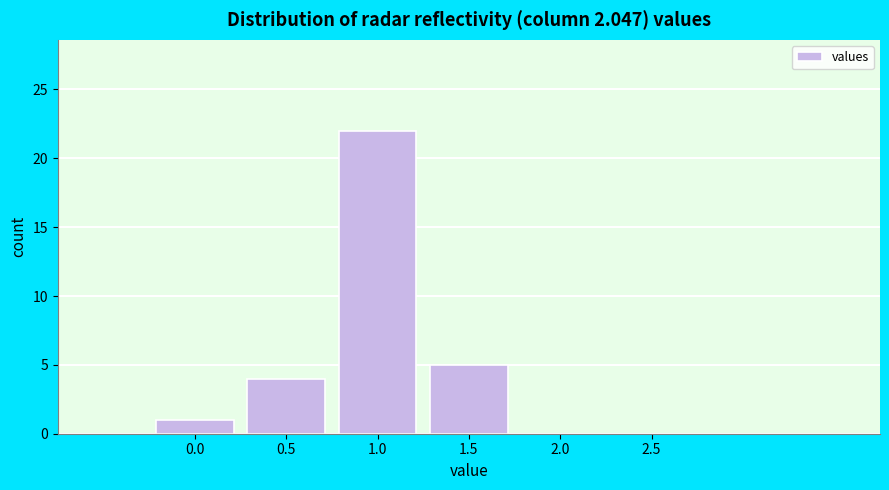

Reading left to right, extract all data points from this chart.

0.0=1	0.5=4	1.0=22	1.5=5	2.0=0	2.5=0